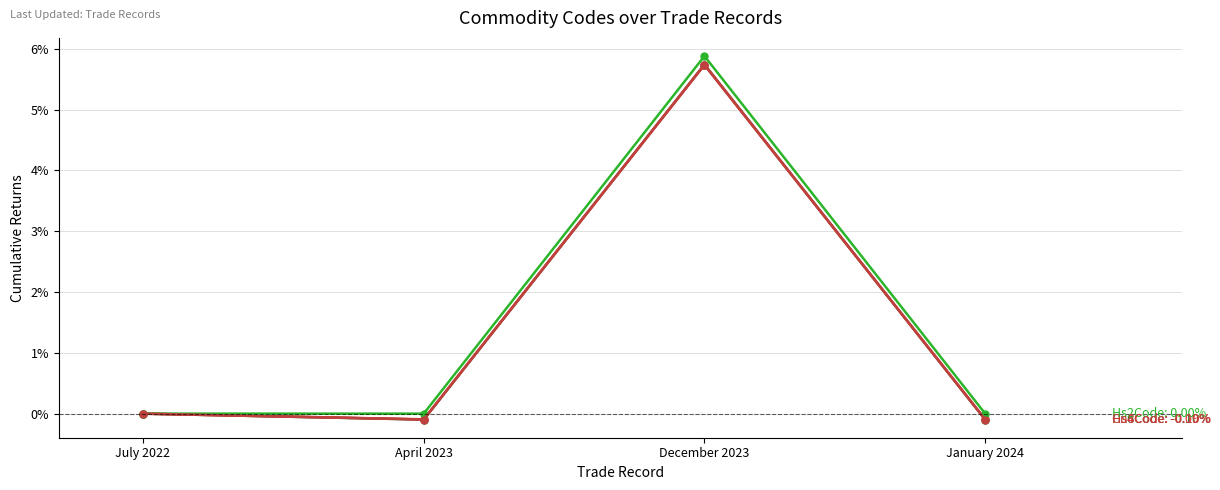

Does the chart have visible grid lines?

Yes